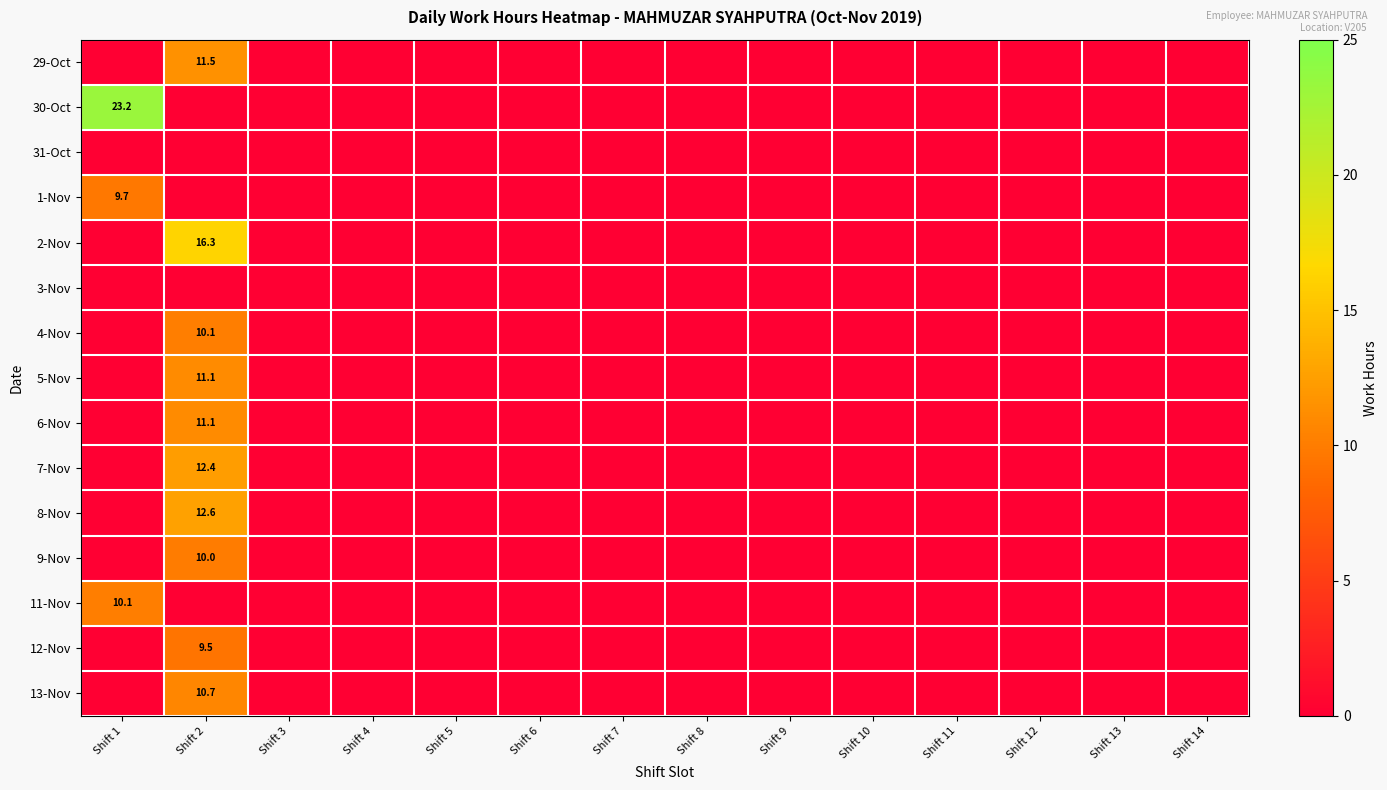

Is it true that 7-Nov equals -5.7 at Shift 13?

False